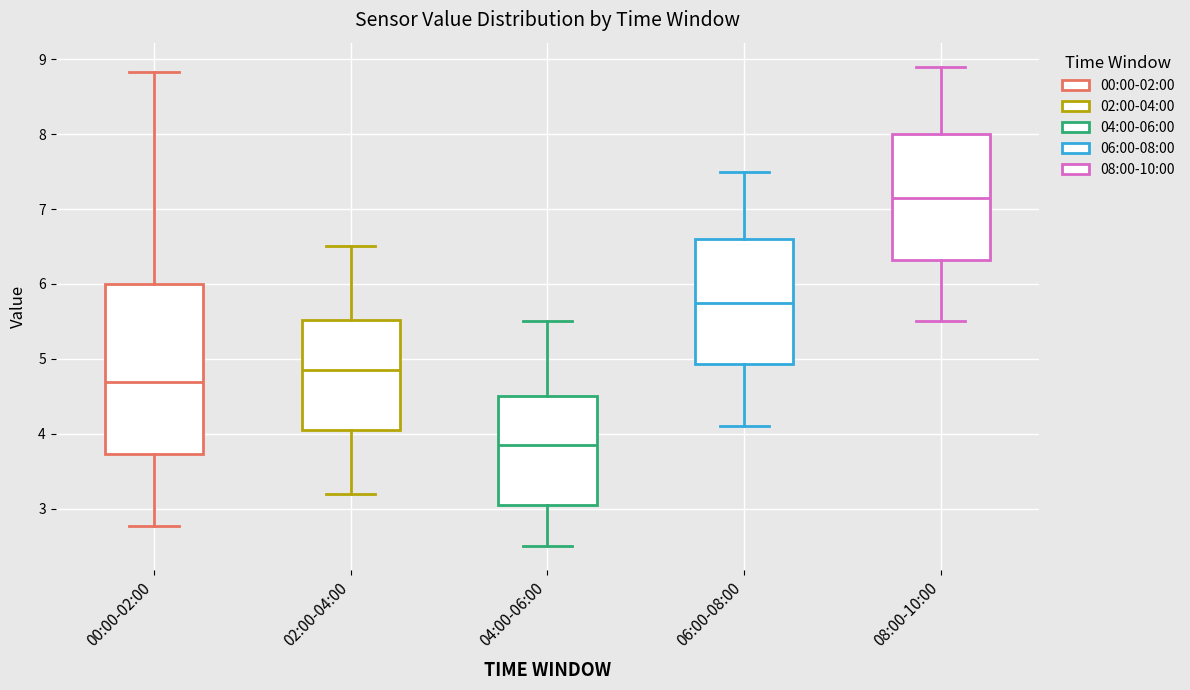

Reading left to right, transcribe this box plot: for each box, give where its median line is, the range the box spans, and where its two whiskers end, as read against the y-axis. The values are not printed on the chart, so give them approximately, as read against the axis.

00:00-02:00: median 4.7, box 3.7 to 6.0, whiskers 2.8 to 8.8
02:00-04:00: median 4.9, box 4.1 to 5.5, whiskers 3.2 to 6.5
04:00-06:00: median 3.9, box 3.1 to 4.5, whiskers 2.5 to 5.5
06:00-08:00: median 5.8, box 4.9 to 6.6, whiskers 4.1 to 7.5
08:00-10:00: median 7.2, box 6.3 to 8.0, whiskers 5.5 to 8.9